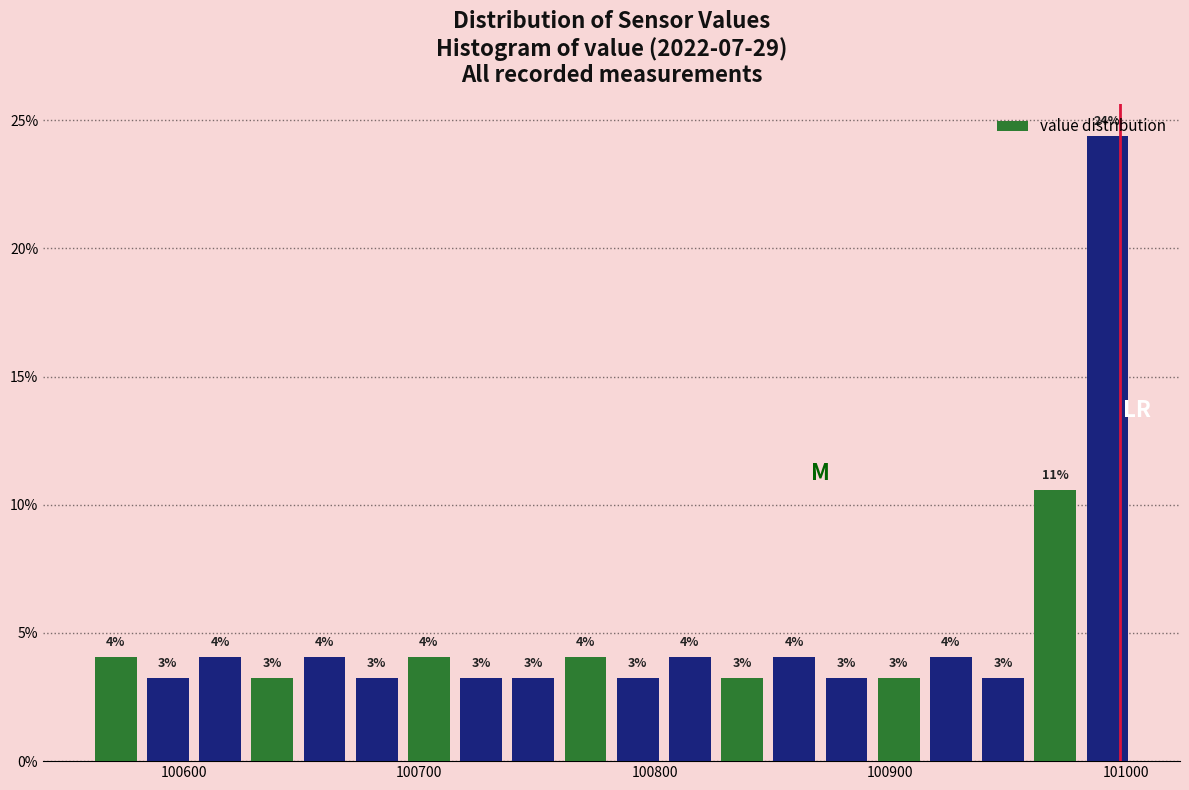

Read against the x-axis, roughly where is the centre of the tallest bar?

100990